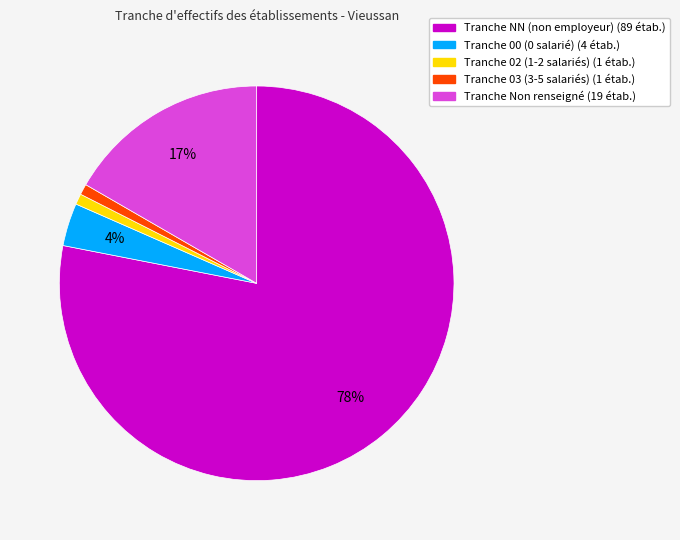

To the nearest percent, what is the average slice percentage?

20%